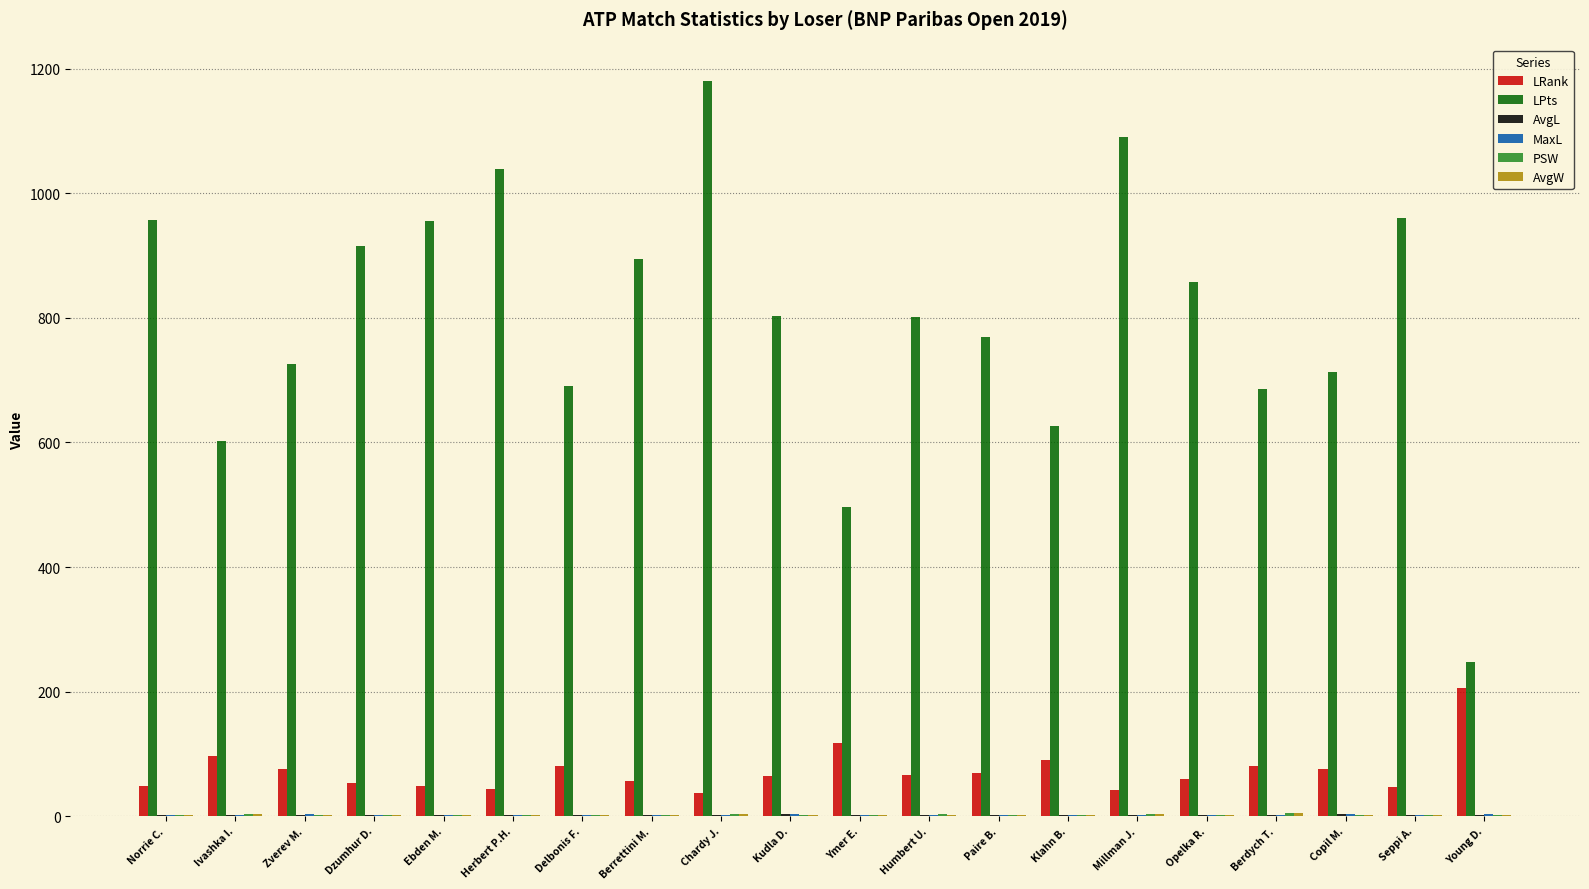

Which series has the largest total across all categories?

LPts